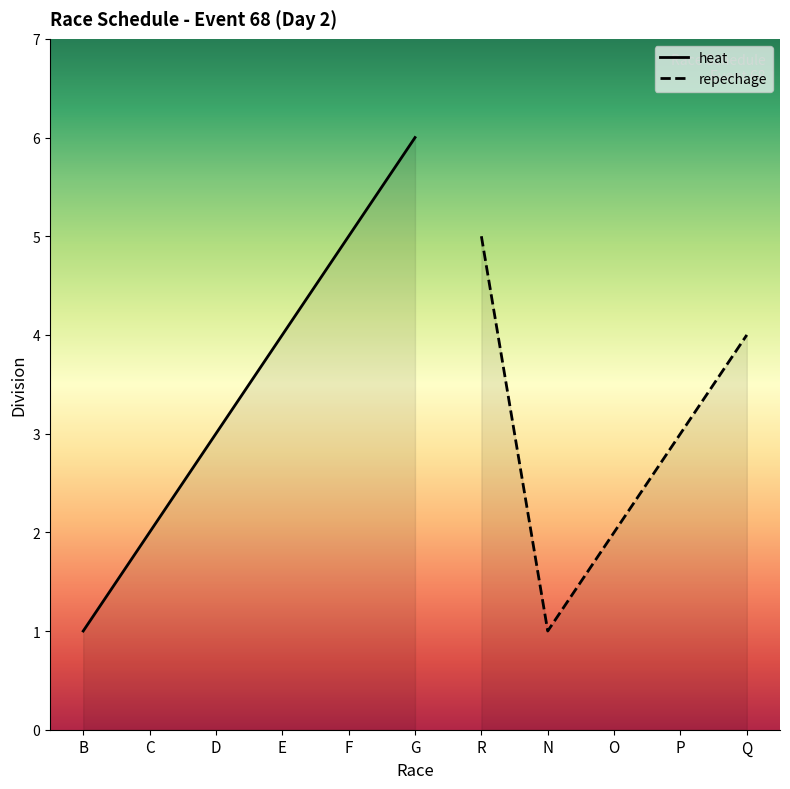

At which category does the data reach its first local peak?

G